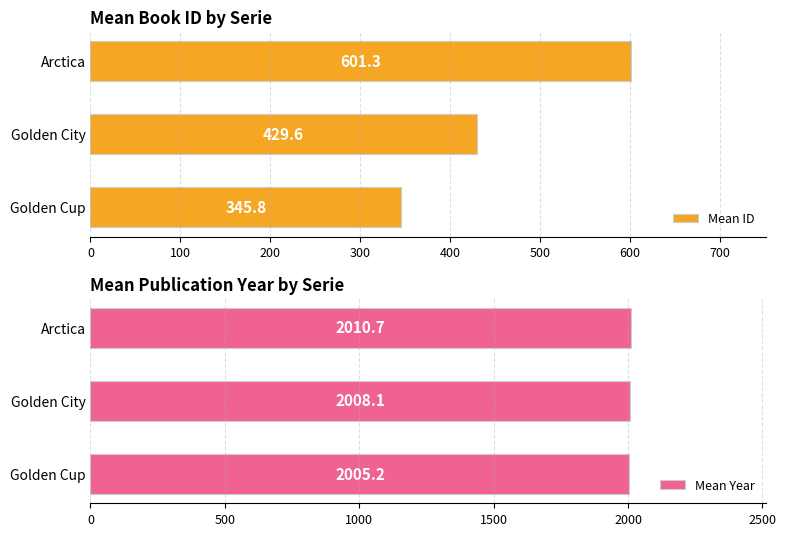

The value of Mean Year at 100 is 3540.3. True or false?

False